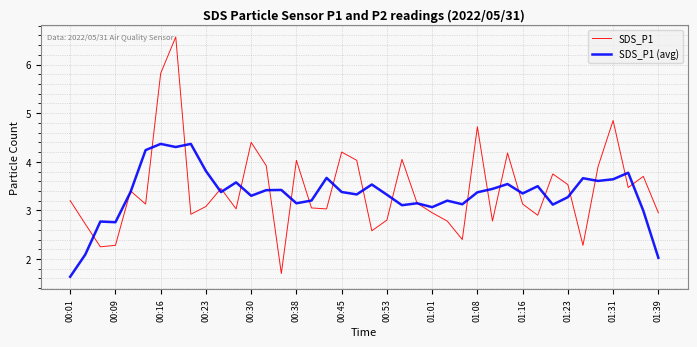

Which series has the largest range (max minus min)?

SDS_P1